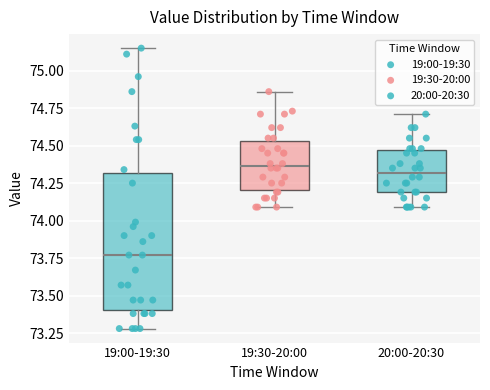

Where does the lower whisker of the box for 20:00-20:30 end on the y-axis? The values are not printed on the chart, so give them approximately, as read against the axis.

74.10